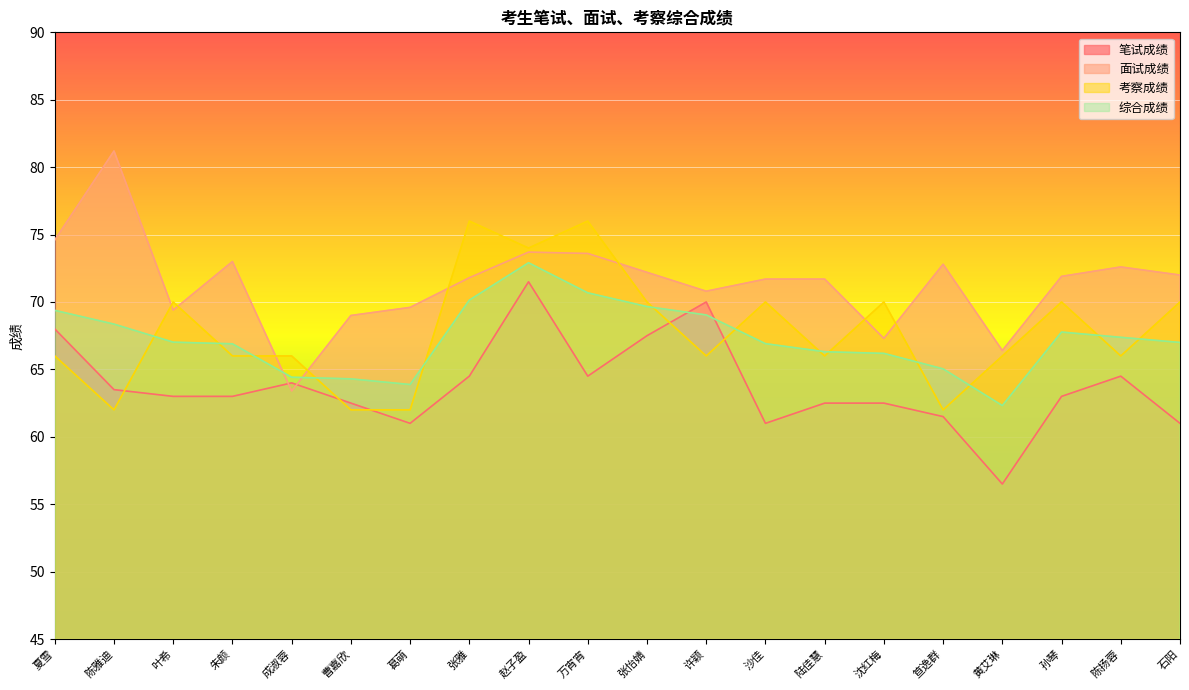

Reading left to right, extract all data points from this chart.

笔试成绩: 夏雪=68.0	陈雅迪=63.5	叶希=63.0	朱颜=63.0	成淑蓉=64.0	曹嘉欣=62.5	葛萌=61.0	张雅=64.5	赵子盈=71.5	万宵宵=64.5	张怡婧=67.5	许颖=70.0	沙佳=61.0	陆佳慧=62.5	沈红梅=62.5	笪逸群=61.5	黄艾琳=56.5	孙琴=63.0	陈扬蓉=64.5	石阳=61.0
面试成绩: 夏雪=74.6	陈雅迪=81.2	叶希=69.4	朱颜=73.0	成淑蓉=63.4	曹嘉欣=69.0	葛萌=69.6	张雅=71.8	赵子盈=73.7	万宵宵=73.6	张怡婧=72.2	许颖=70.8	沙佳=71.7	陆佳慧=71.7	沈红梅=67.3	笪逸群=72.8	黄艾琳=66.4	孙琴=71.9	陈扬蓉=72.6	石阳=72.0
考察成绩: 夏雪=66.0	陈雅迪=62.0	叶希=70.0	朱颜=66.0	成淑蓉=66.0	曹嘉欣=62.0	葛萌=62.0	张雅=76.0	赵子盈=74.0	万宵宵=76.0	张怡婧=70.0	许颖=66.0	沙佳=70.0	陆佳慧=66.0	沈红梅=70.0	笪逸群=62.0	黄艾琳=66.0	孙琴=70.0	陈扬蓉=66.0	石阳=70.0
综合成绩: 夏雪=69.4	陈雅迪=68.4	叶希=67.0	朱颜=66.9	成淑蓉=64.4	曹嘉欣=64.3	葛萌=63.9	张雅=70.1	赵子盈=72.9	万宵宵=70.7	张怡婧=69.7	许颖=69.0	沙佳=66.9	陆佳慧=66.3	沈红梅=66.2	笪逸群=65.0	黄艾琳=62.3	孙琴=67.8	陈扬蓉=67.4	石阳=67.0